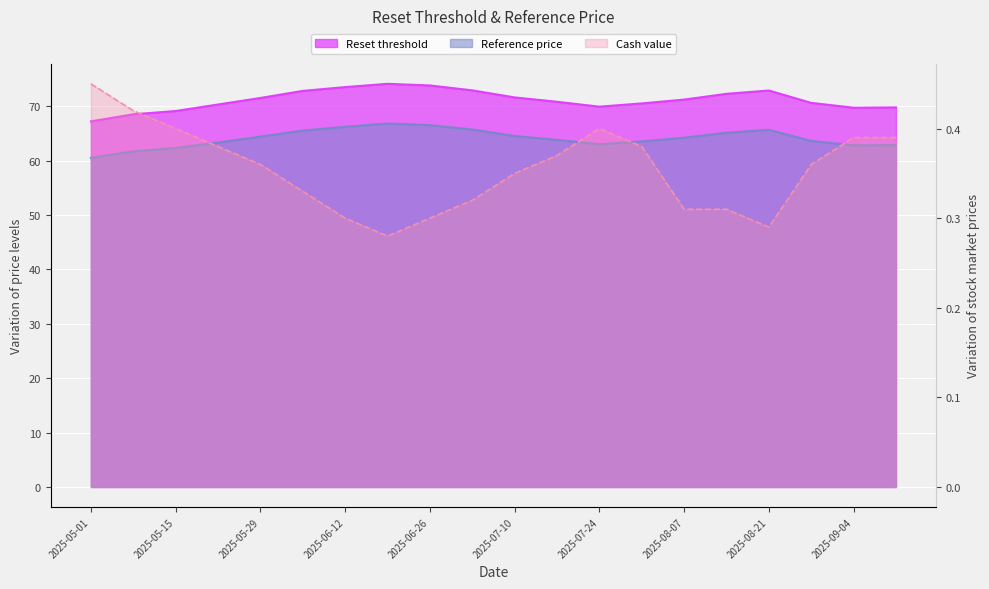

Reading left to right, what are all the values shown in this chart?

Reset threshold: 67.2	68.5	69.1	70.3	71.5	72.8	73.5	74.1	73.8	72.9	71.6	70.8	69.9	70.5	71.2	72.3	72.9	70.6	69.7	69.8
Reference price: 60.5	61.7	62.3	63.3	64.4	65.5	66.2	66.8	66.5	65.7	64.5	63.8	63.0	63.5	64.2	65.1	65.7	63.6	62.8	62.9
Cash value: 0.5	0.4	0.4	0.4	0.4	0.3	0.3	0.3	0.3	0.3	0.3	0.4	0.4	0.4	0.3	0.3	0.3	0.4	0.4	0.4